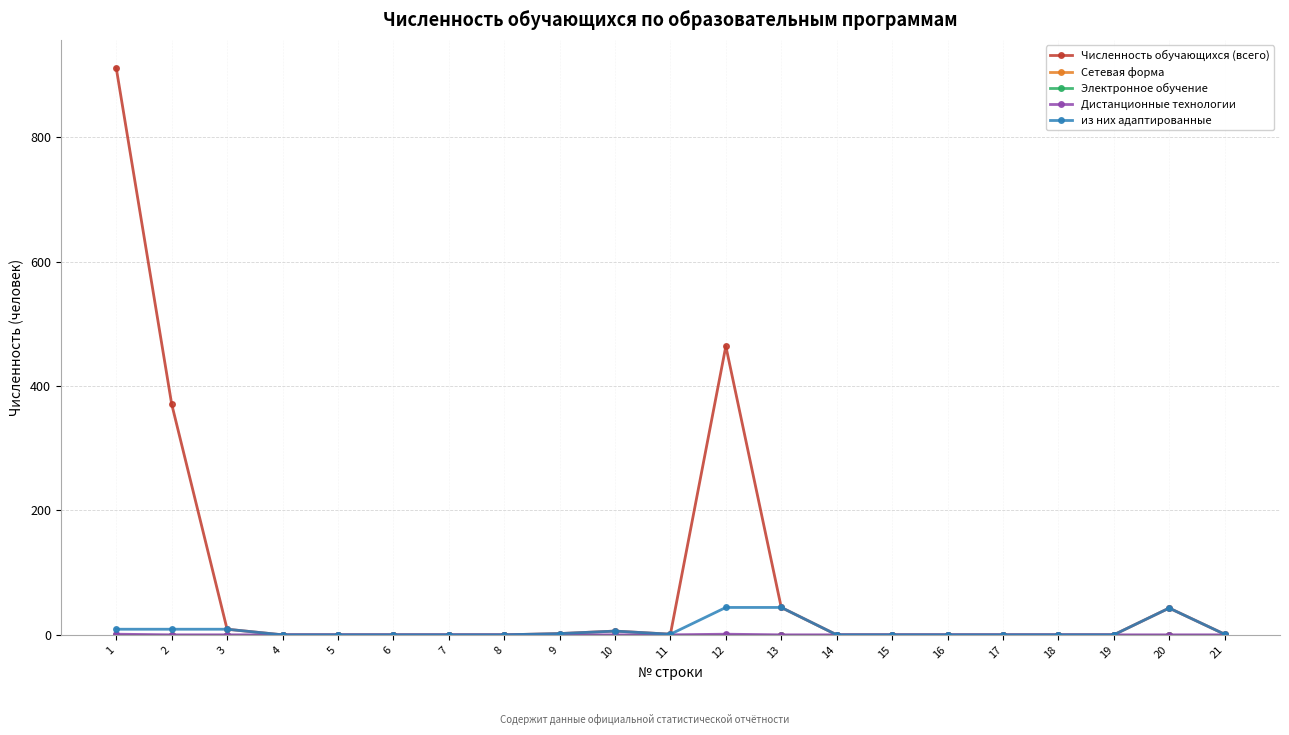

Is this an area chart (filled region under the line)?

No